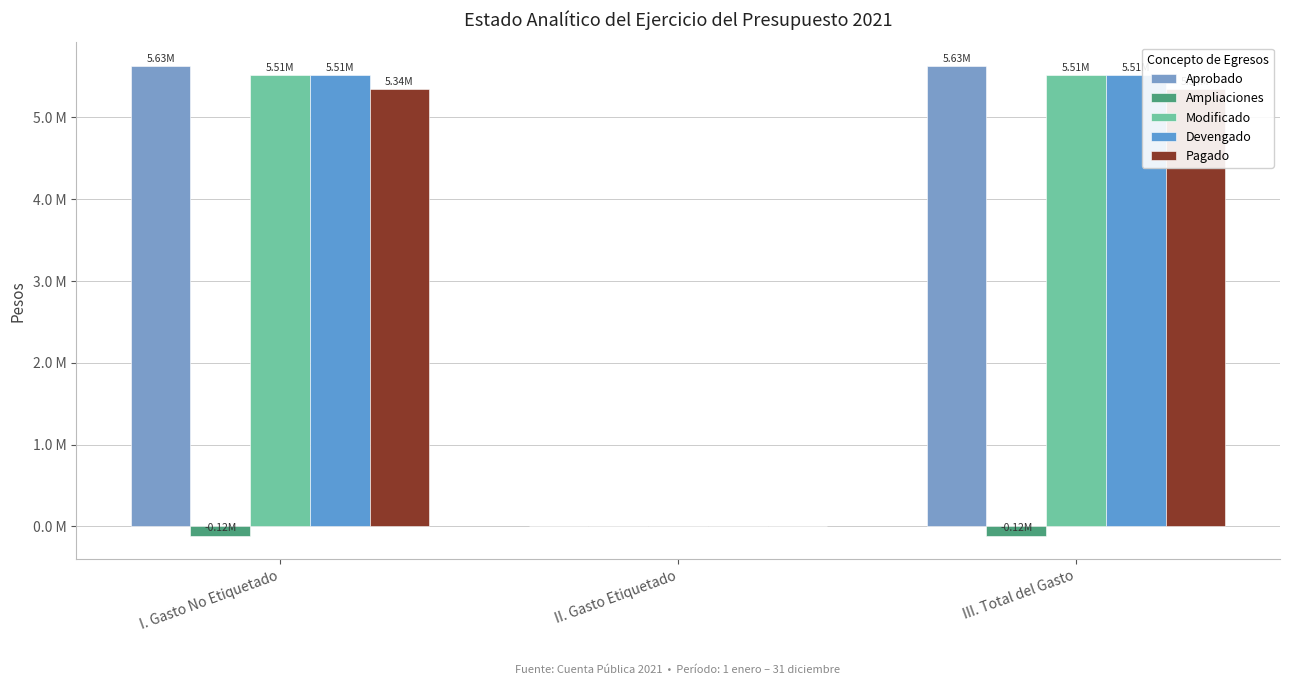

How many bars are there in total?

15